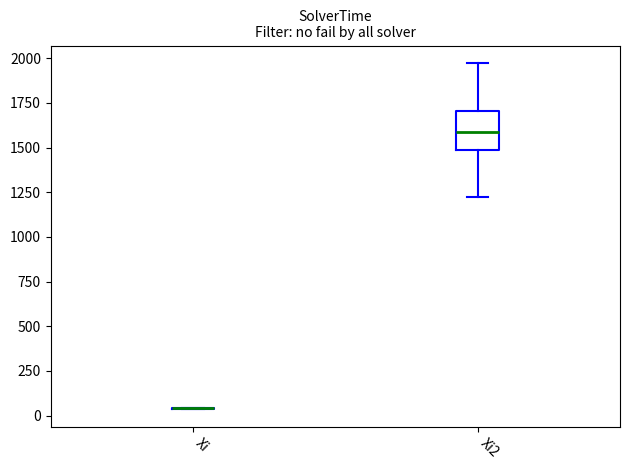

Reading left to right, transcribe this box plot: for each box, give where its median line is, the range the box spans, and where its two whiskers end, as read against the y-axis. The values are not printed on the chart, so give them approximately, as read against the axis.

Xi: box collapsed to a line at 50, whiskers 50 to 50
Xi2: median 1600, box 1500 to 1700, whiskers 1200 to 1950